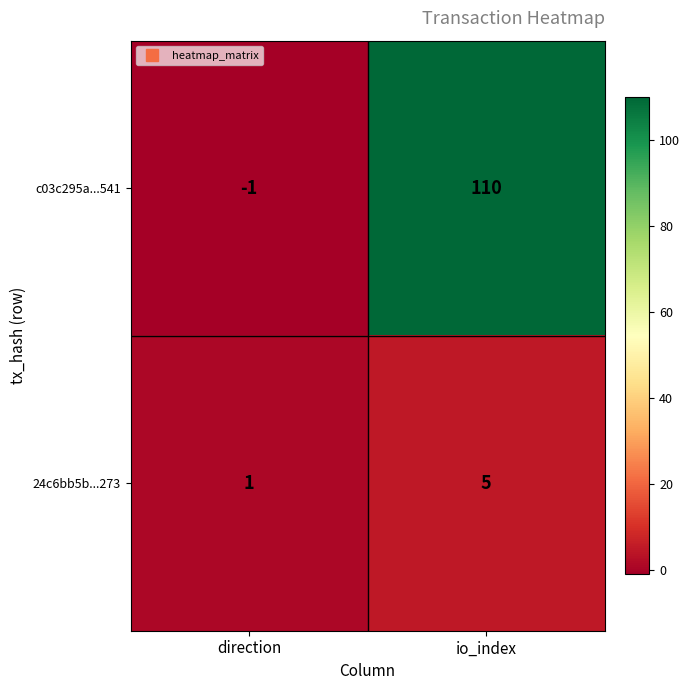

Which series has the widest spread of values?

c03c295a...541